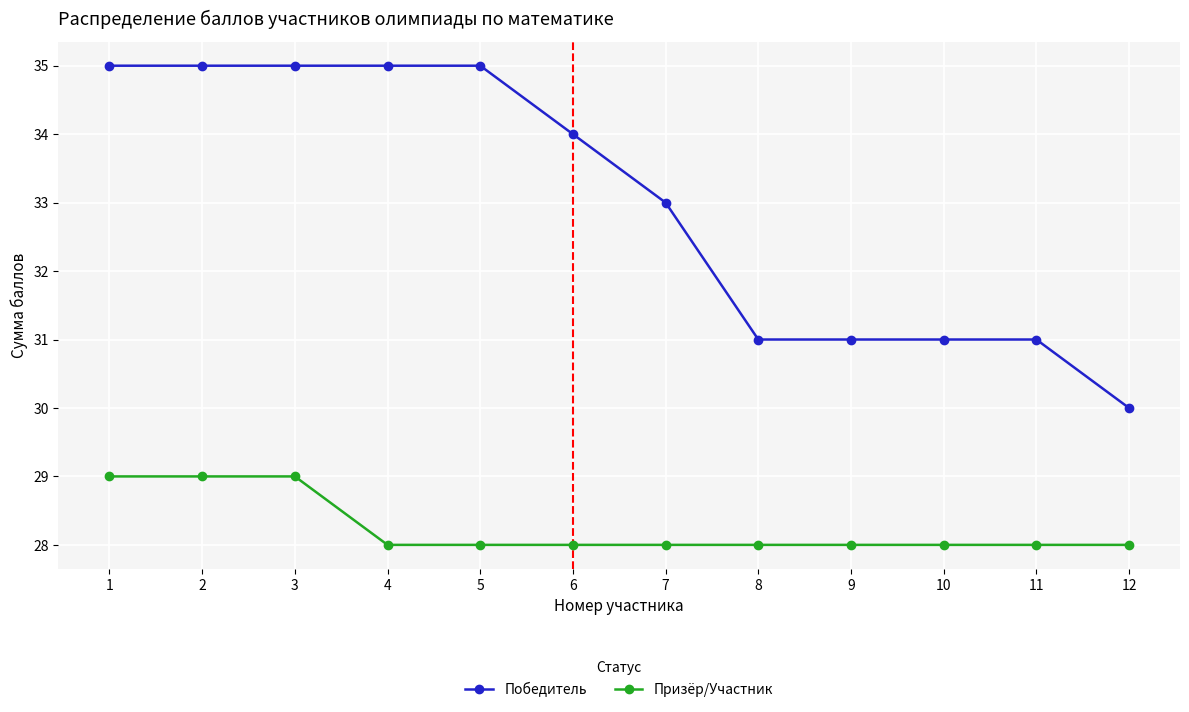

Which series has the largest total across all categories?

Победитель